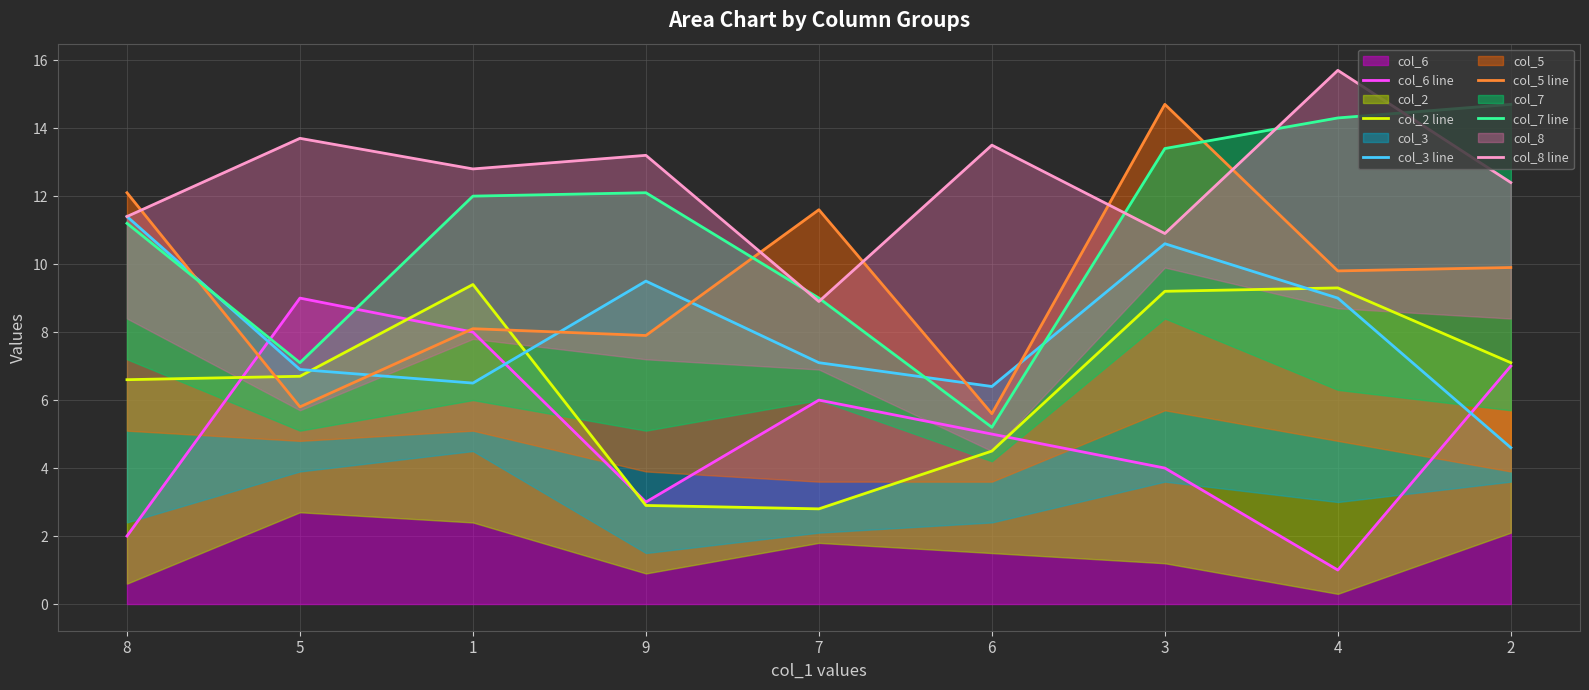

What is the total value across all series at 7?

45.4